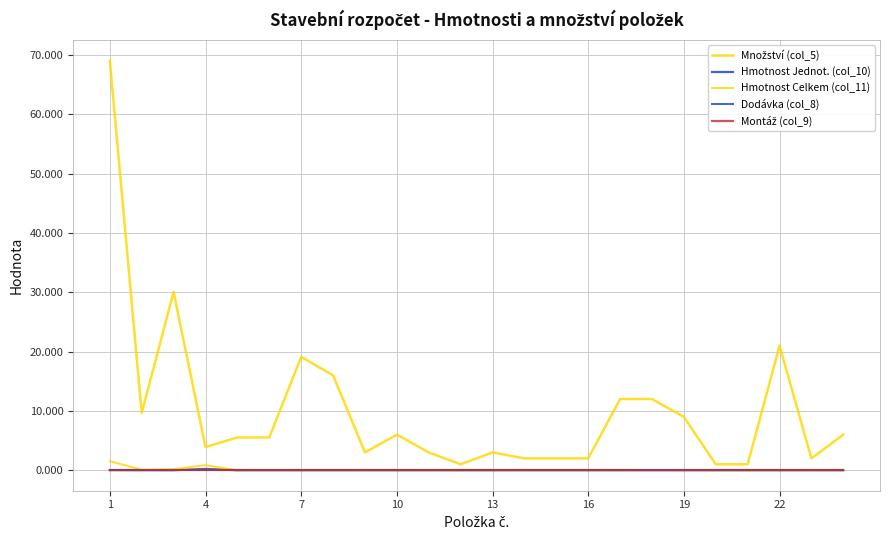

Which series has the largest total across all categories?

Množství (col_5)